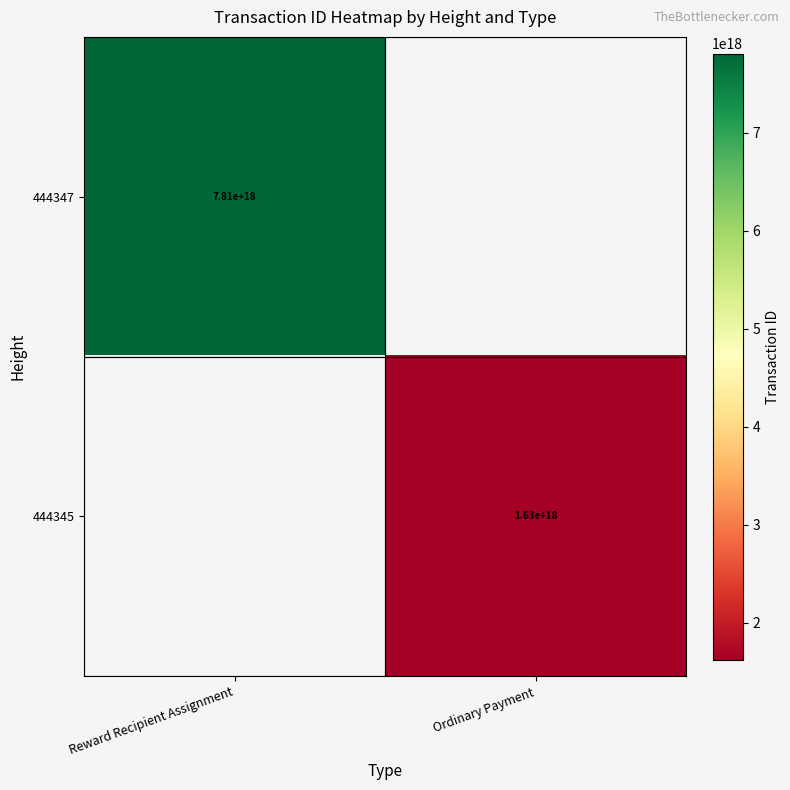

True or false: 444345 has a value of 1630000000000000000 at Ordinary Payment.

True